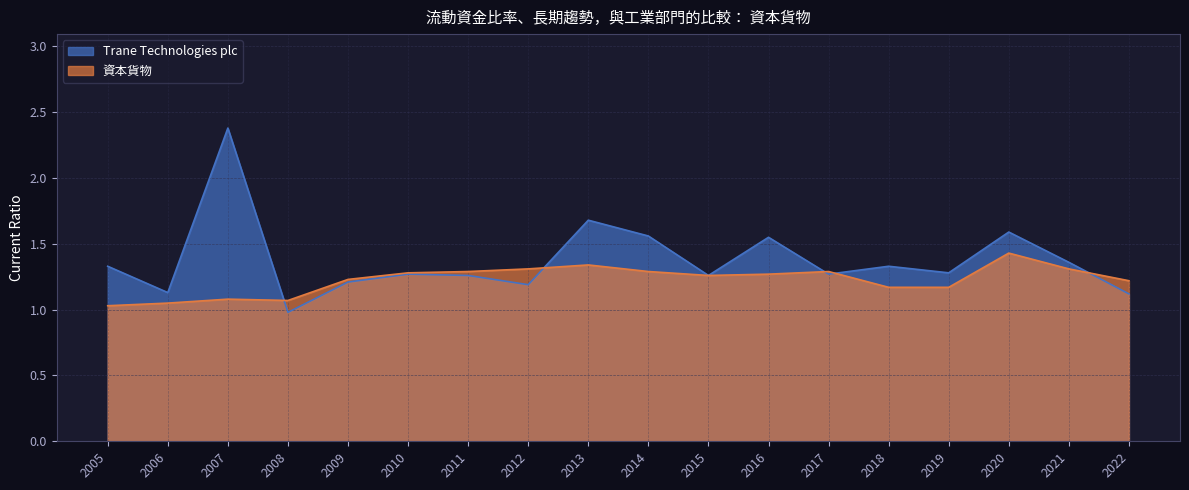

At 2021, list the series in order from smallest to largest.

資本貨物, Trane Technologies plc